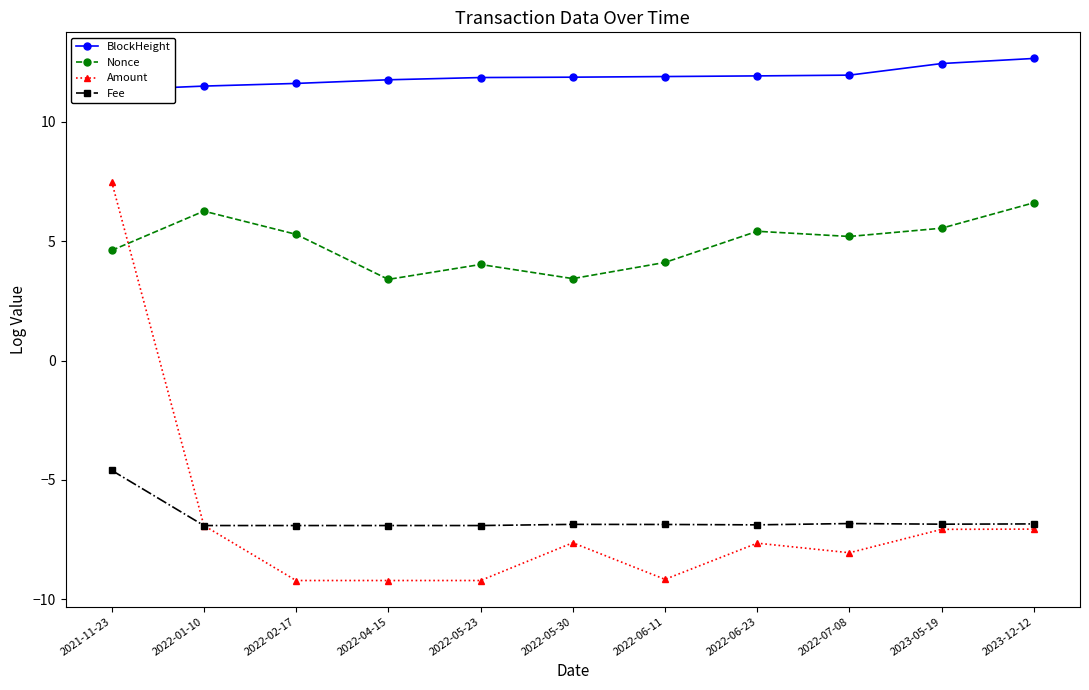

What position from the left is 2022-06-23?

8